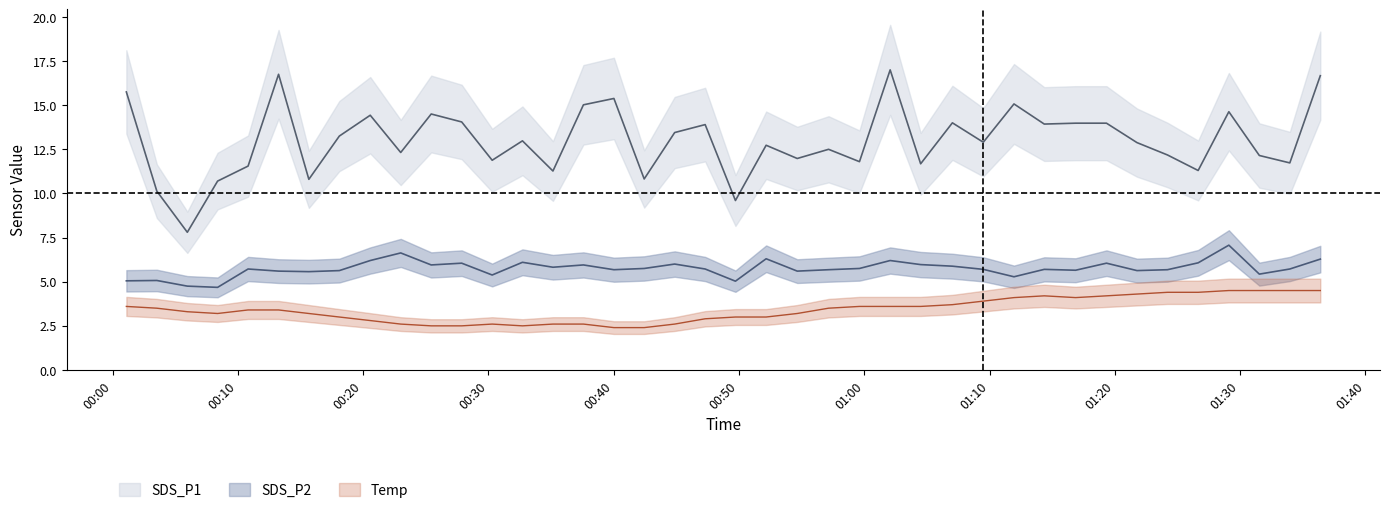

What is the maximum value shown in the chart?

17.0